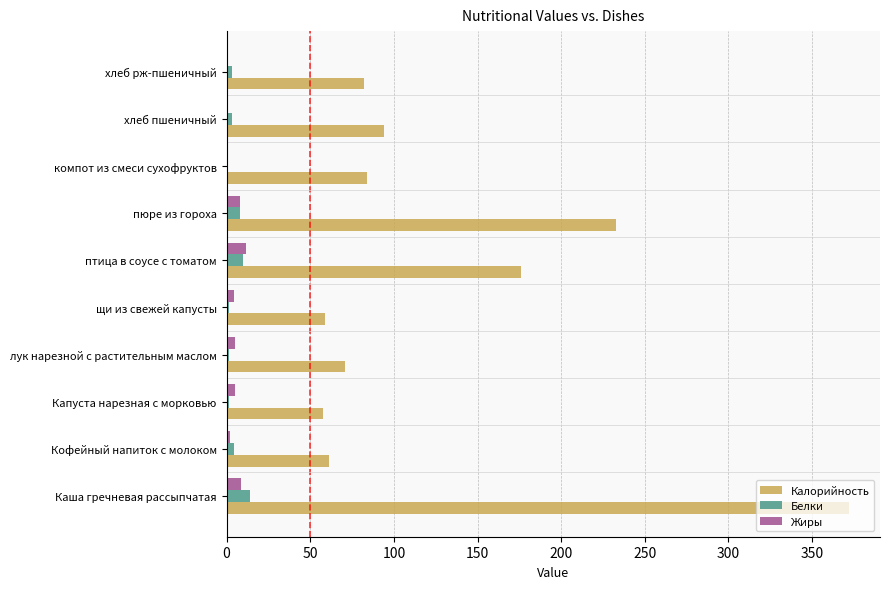

What is the sum of all Жиры values?

45.9